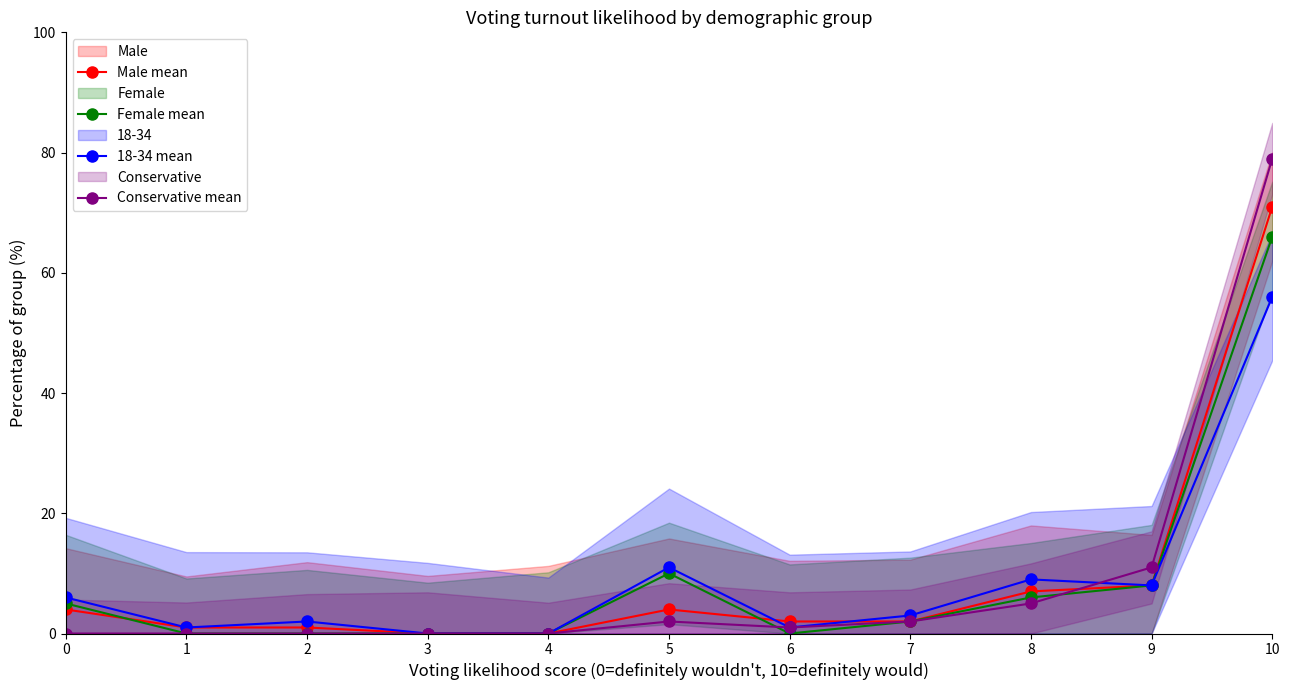

Is it true that Male mean equals 8 at 9?

True